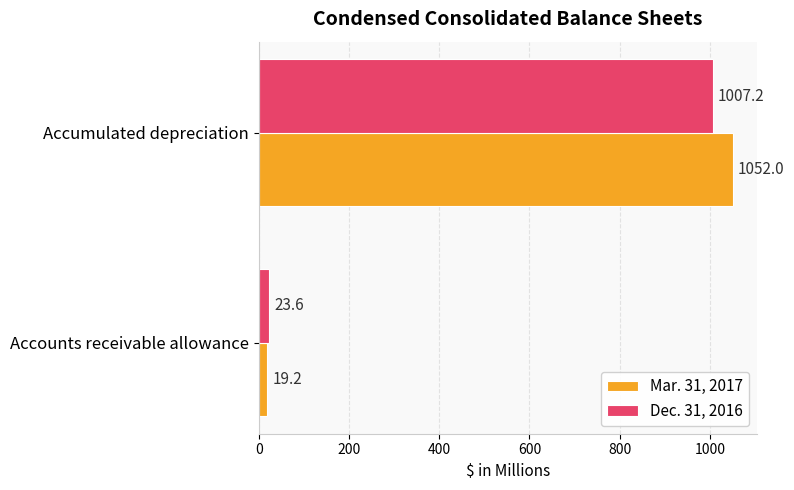

At how many categories does at least one series exceed 907?

1